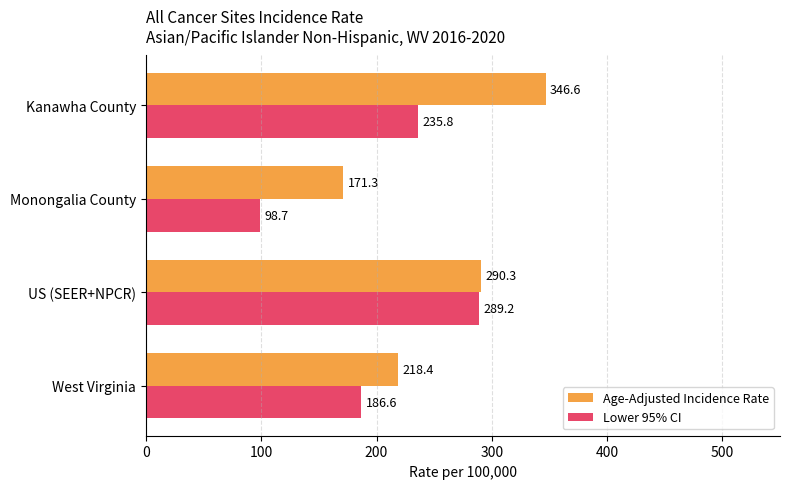

What is the approximate value of Lower 95% CI at US (SEER+NPCR)?

289.2